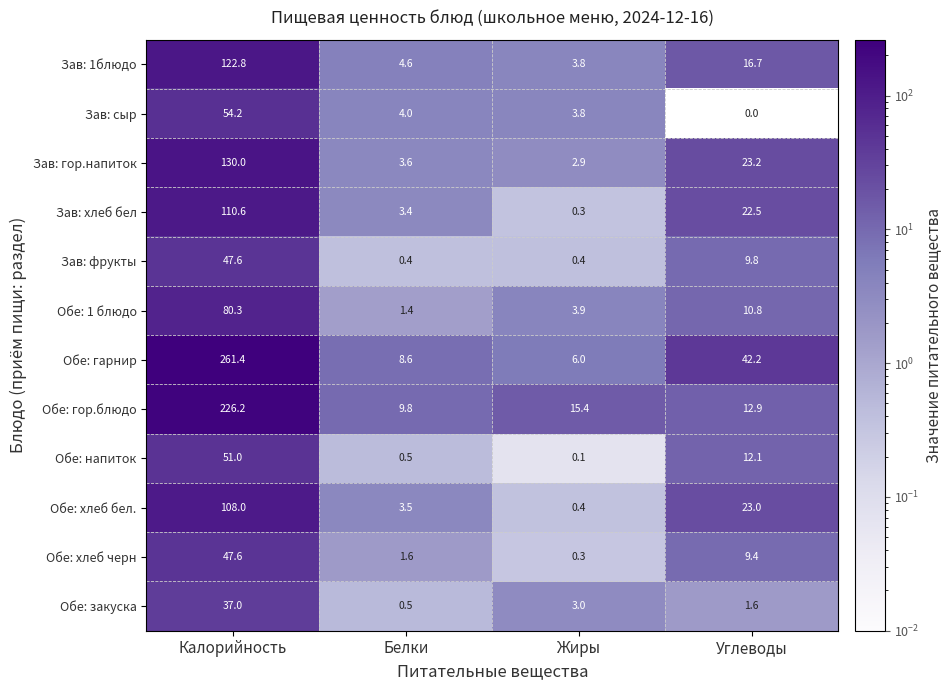

Which category has the lowest value in the Обе: закуска series?

Белки